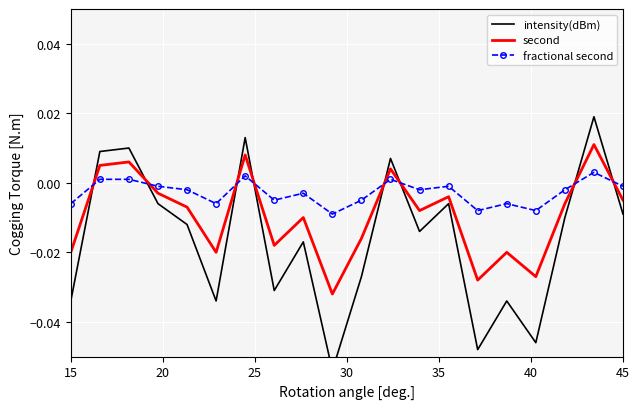

True or false: second and fractional second cross at least once.

True